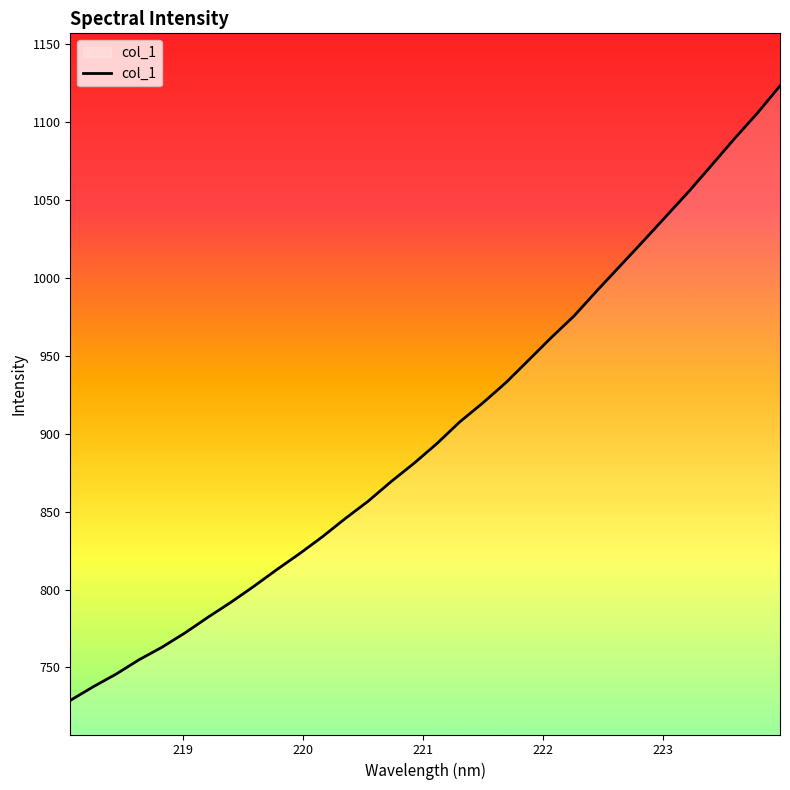

How many values are below 893?

16